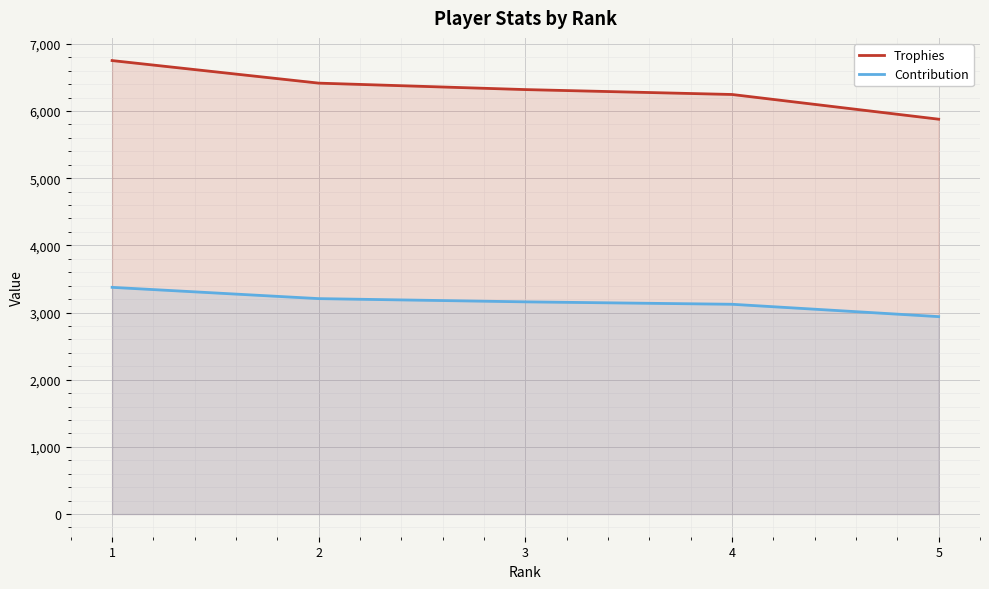

The value of Trophies at 1 is 2476. True or false?

False